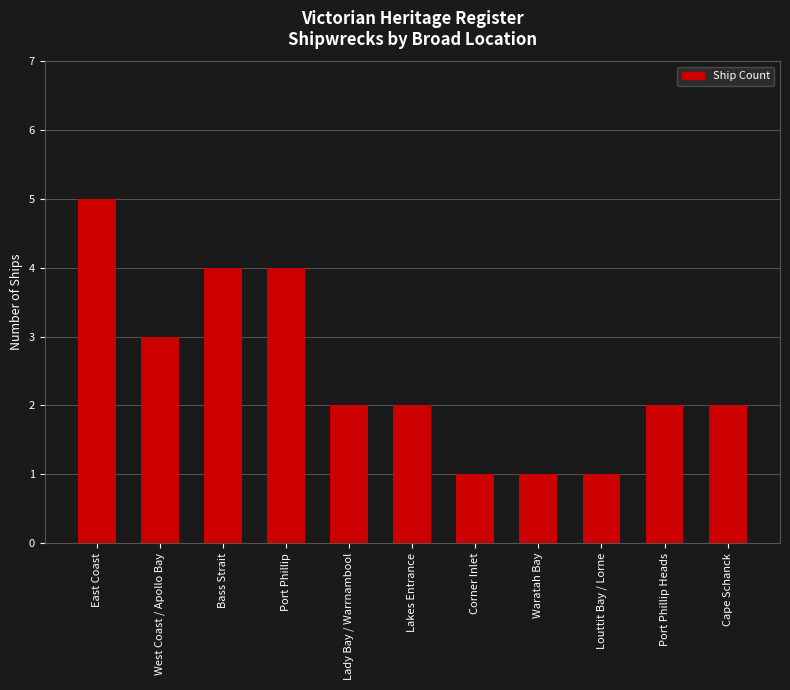

How many categories are shown in the chart?

11